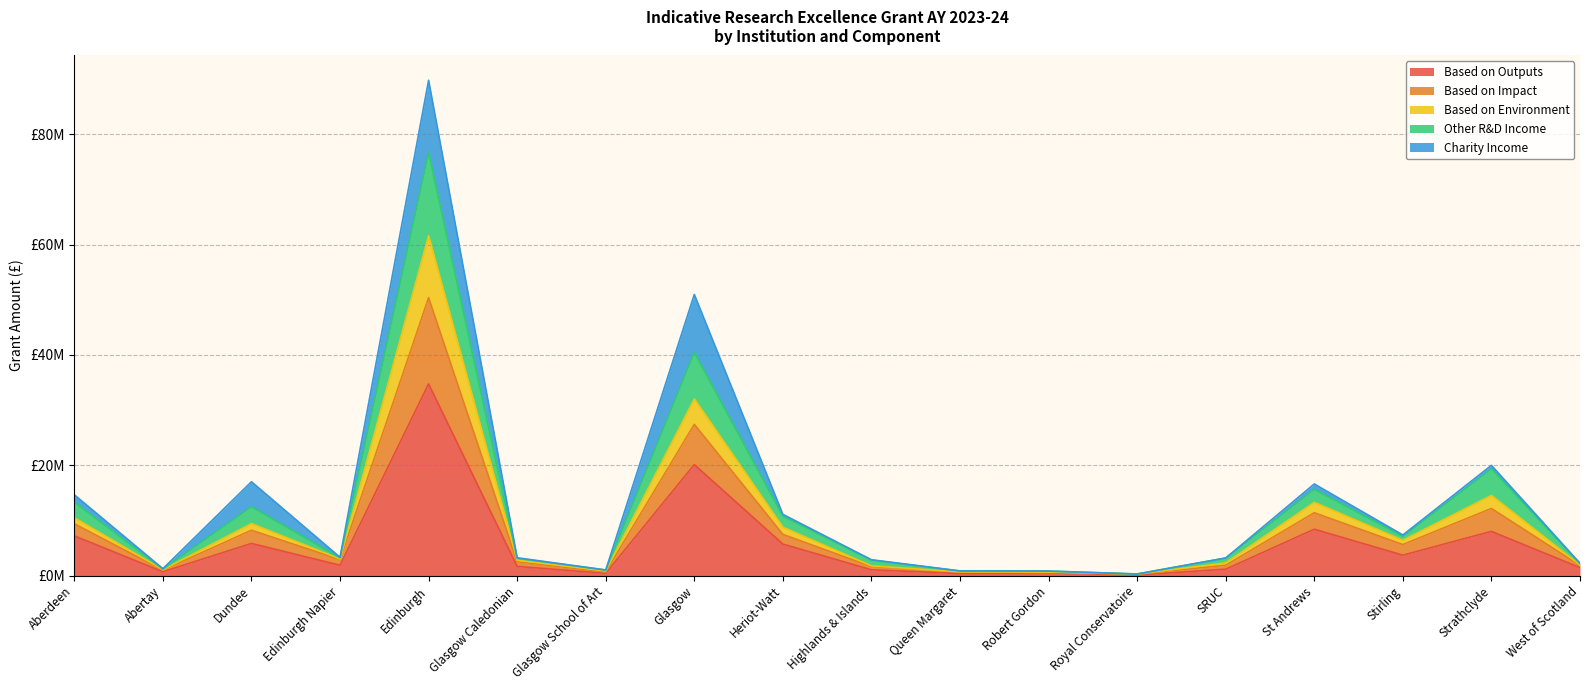

Which category has the highest value in the Based on Impact series?

Edinburgh